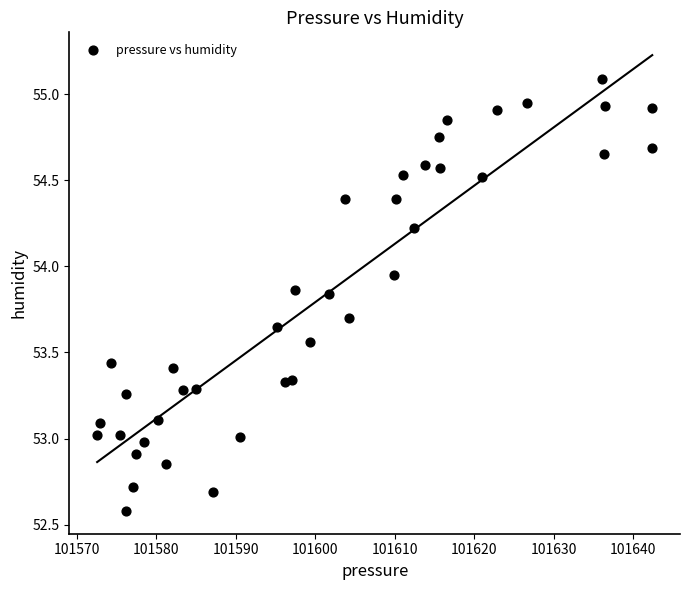

What is the range of X values (max minus min)?

69.9